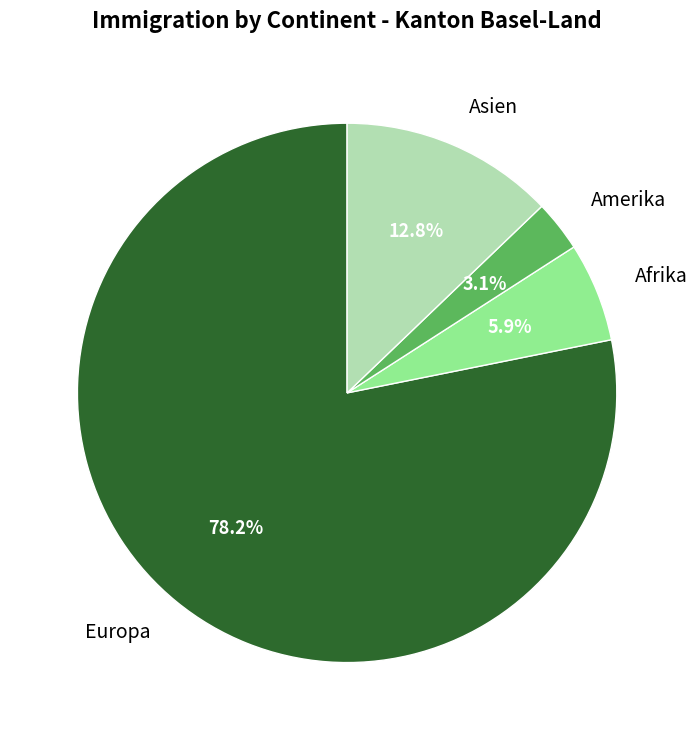

What portion of the pie excludes Europa?

21.8%